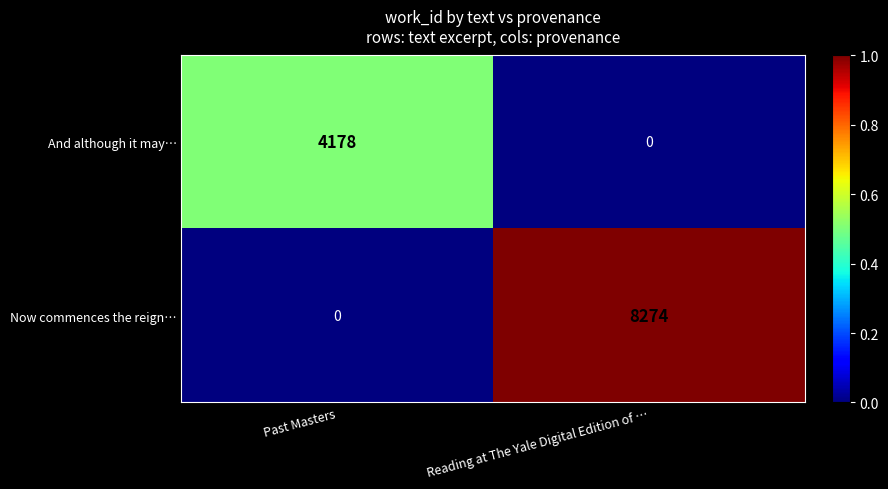

What is the difference between the Now commences the reign… values at Reading at The Yale Digital Edition of … and Past Masters?

8274